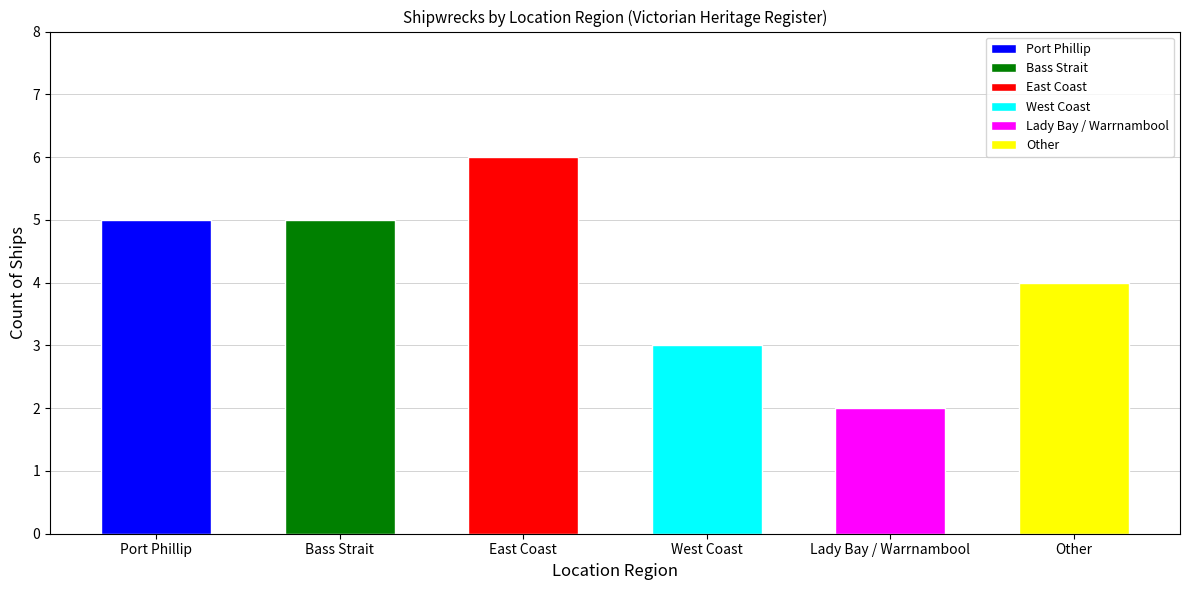

Reading left to right, extract all data points from this chart.

5	5	6	3	2	4